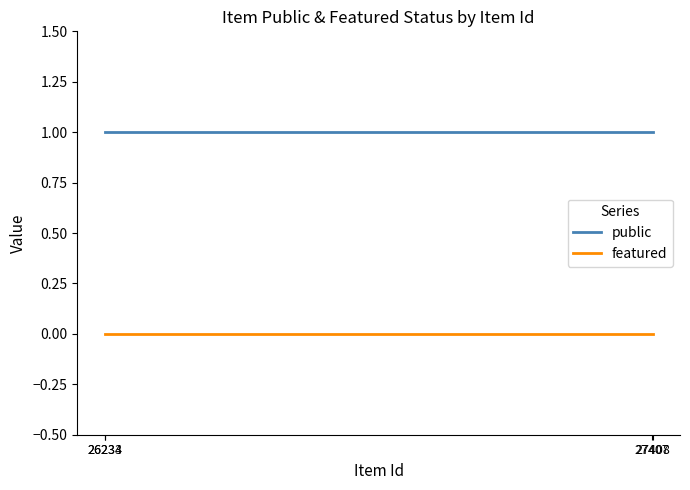

True or false: featured and public cross at least once.

False